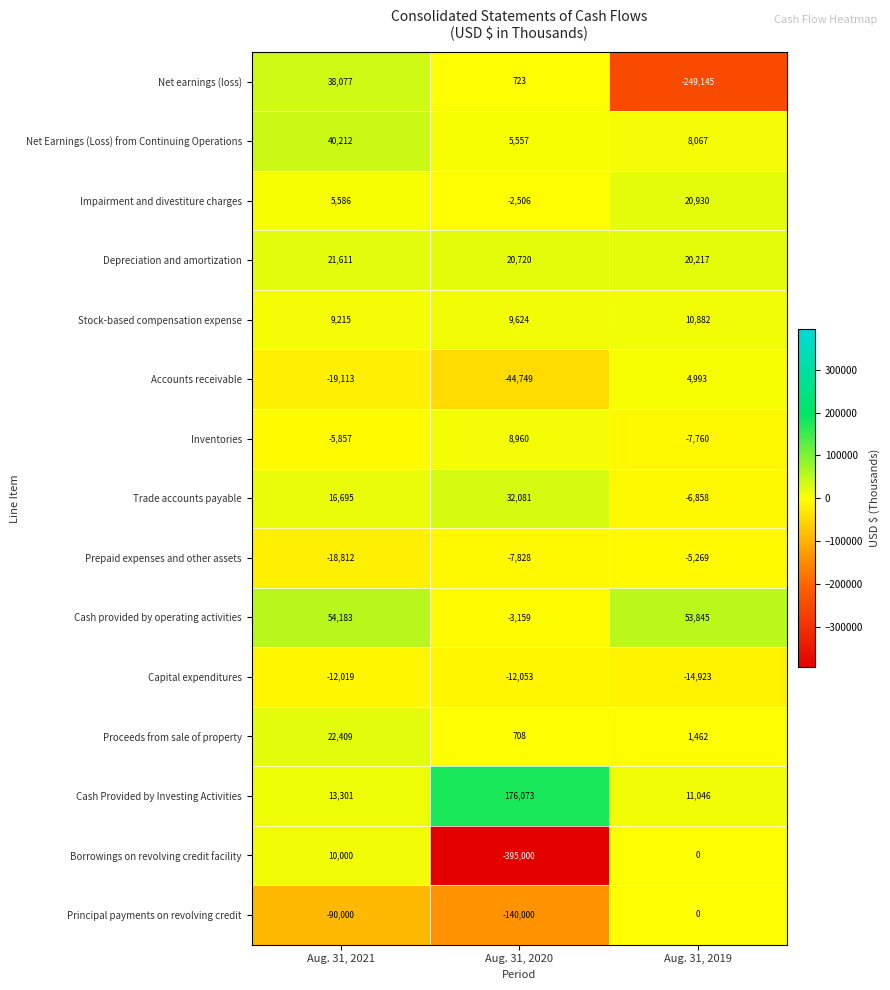

At which category is the sum across all series the highest?

Aug. 31, 2021